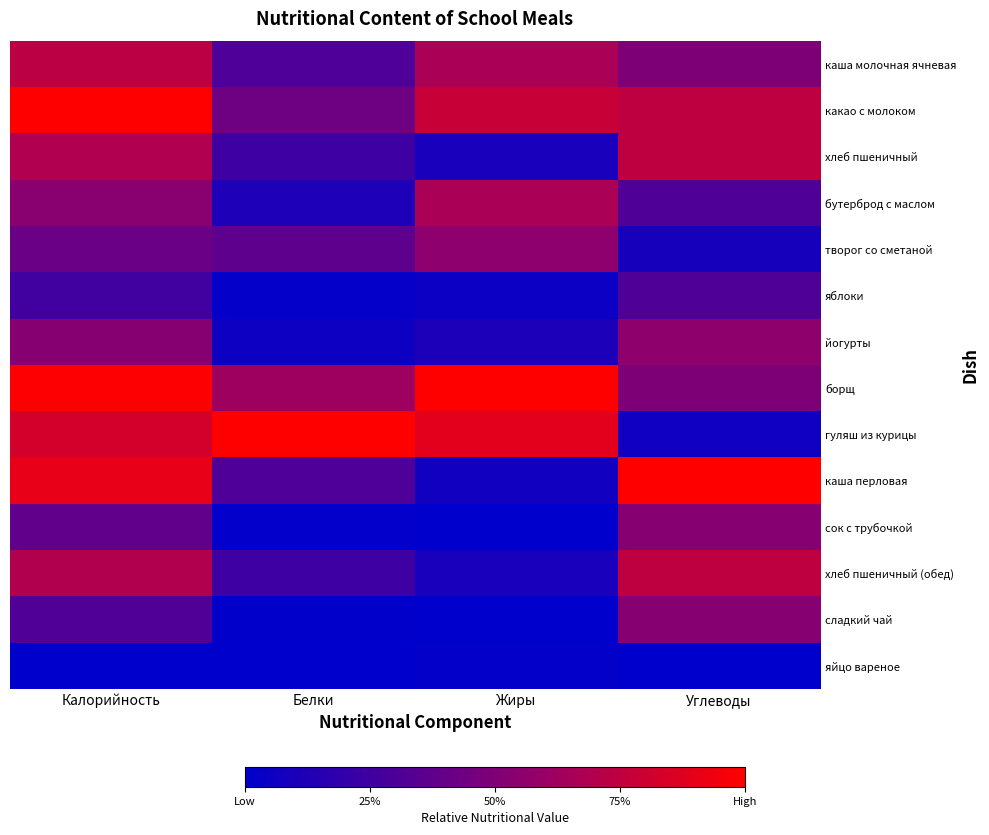

Rank the series by their maximum value, from lowest to highest.

яйцо вареное, яблоки, сок с трубочкой, сладкий чай, творог со сметаной, йогурты, бутерброд с маслом, каша молочная ячневая, хлеб пшеничный, хлеб пшеничный (обед), какао с молоком, борщ, гуляш из курицы, каша перловая